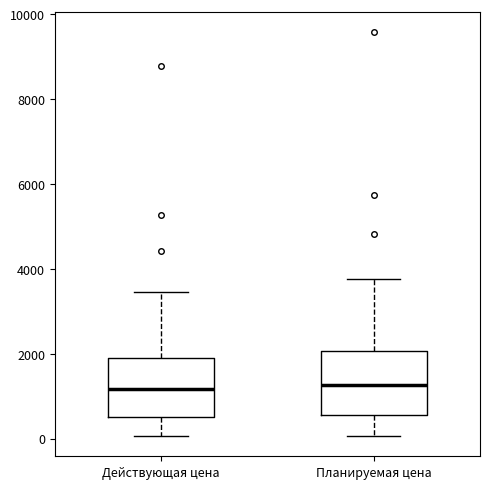

Where does the upper whisker of the box for Планируемая цена end on the y-axis? The values are not printed on the chart, so give them approximately, as read against the axis.

3800